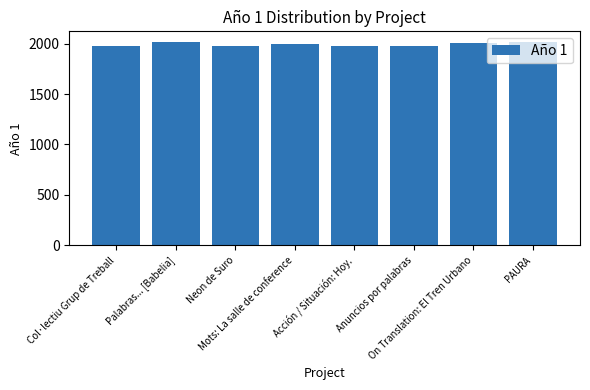

What is the difference between the maximum and minimum values?

47